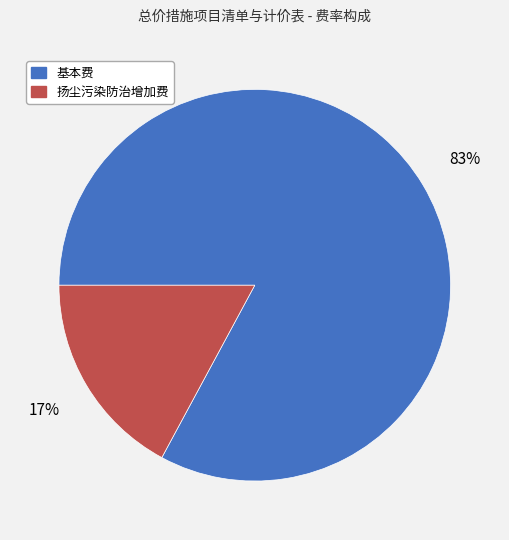

The 基本费 slice represents 69% of the pie. True or false?

False